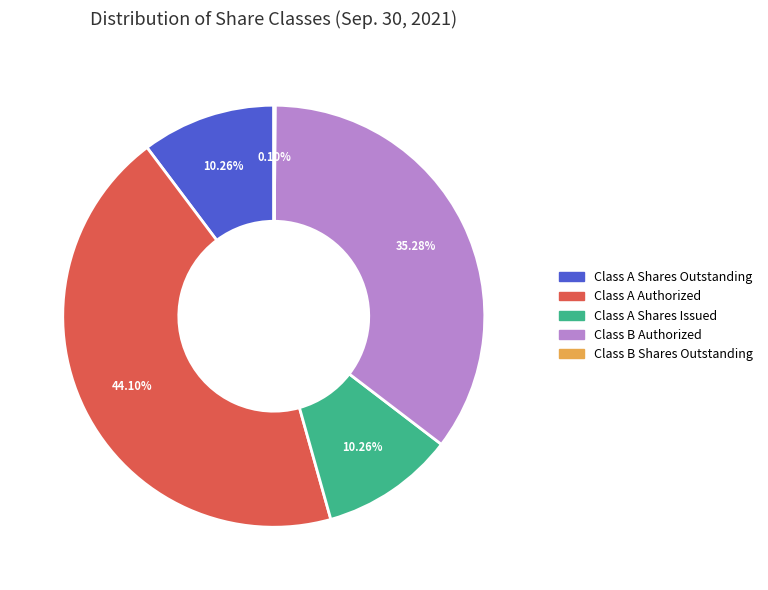

Is there a majority slice in this chart?

No